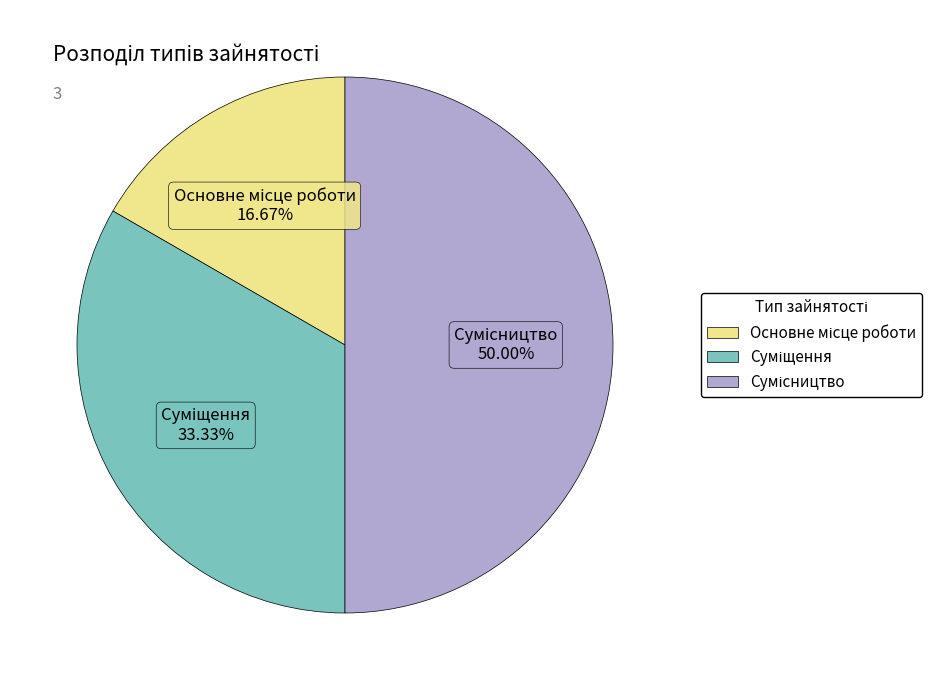

To the nearest percent, what is the average slice percentage?

33%